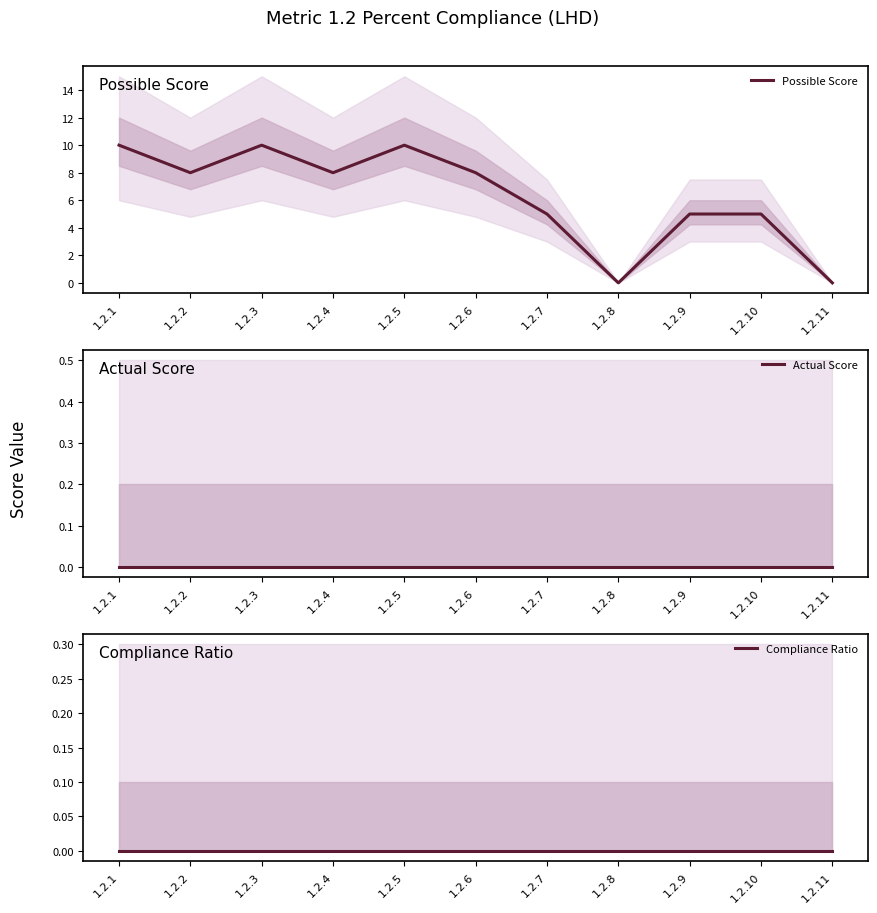

True or false: Compliance Ratio has more than 0 points higher than both neighbors.

False